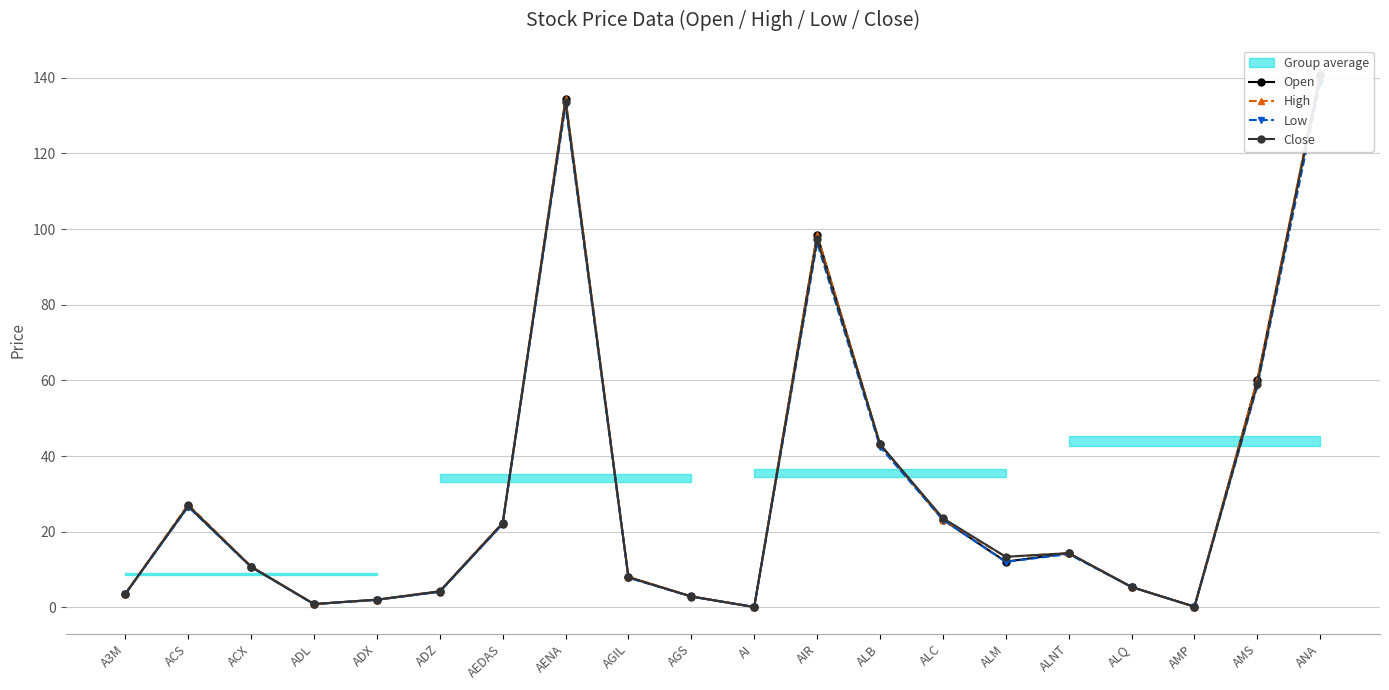

What is the difference between the maximum and minimum values in the Low series?

138.6